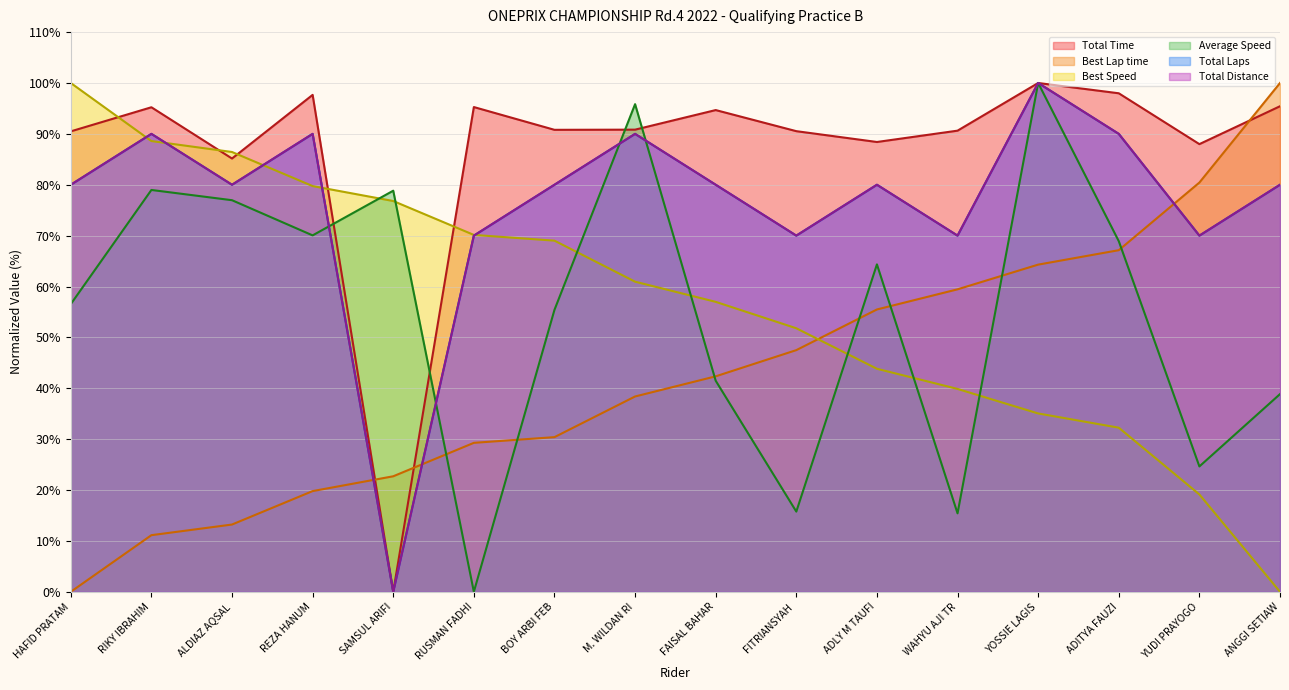

What is the value of the Total Laps point at the 13th from the left?

100.0